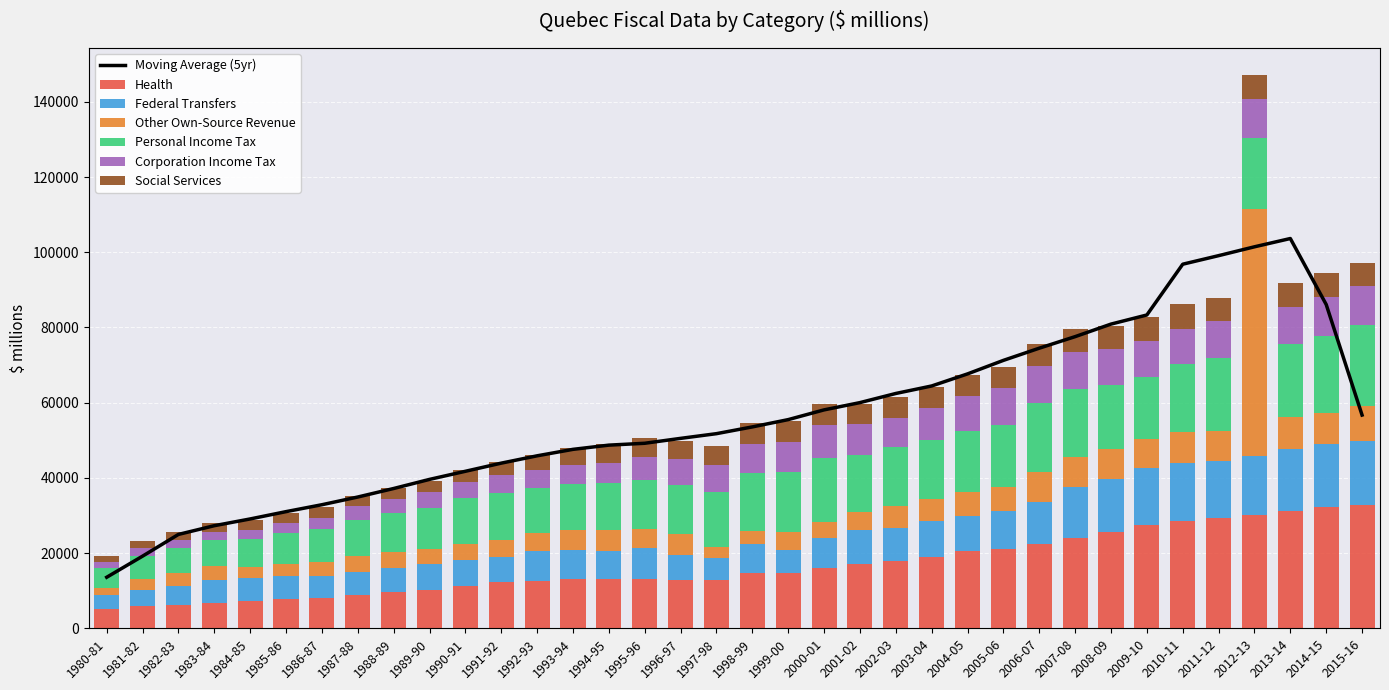

What is the sum of all Health values?

601921.0